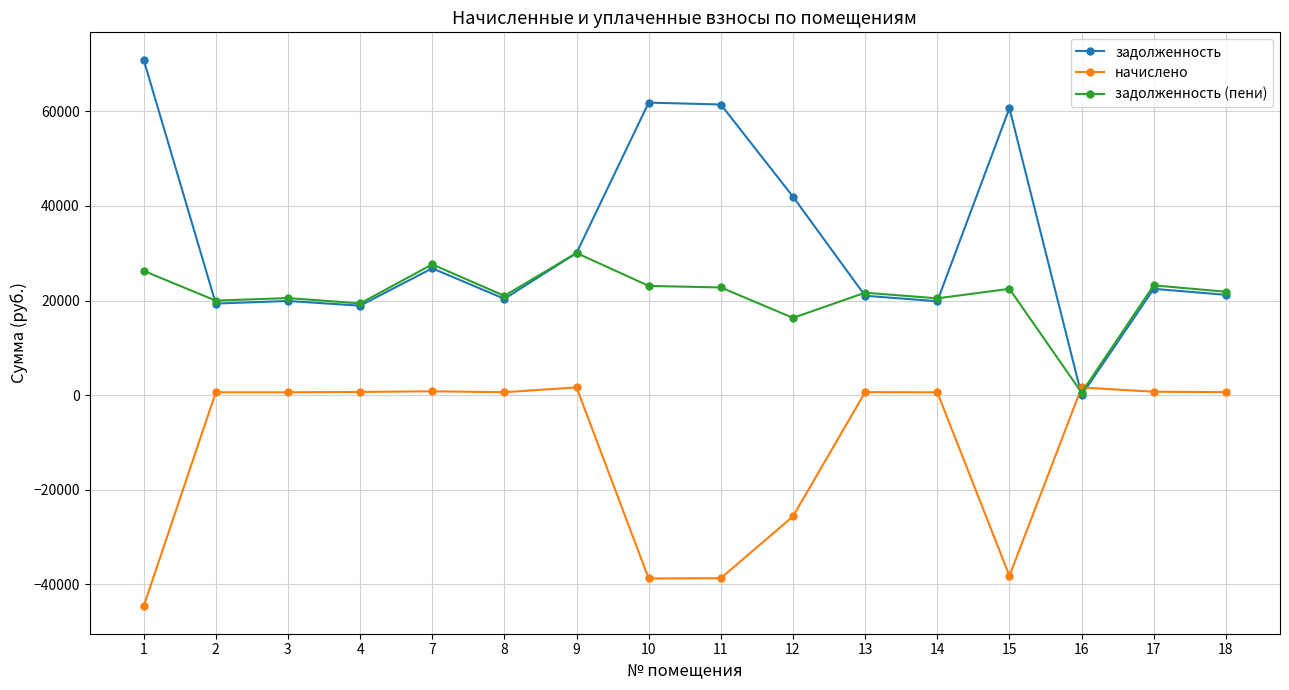

Between which two adjacent categories do задолженность and начислено first intersect?

15 and 16